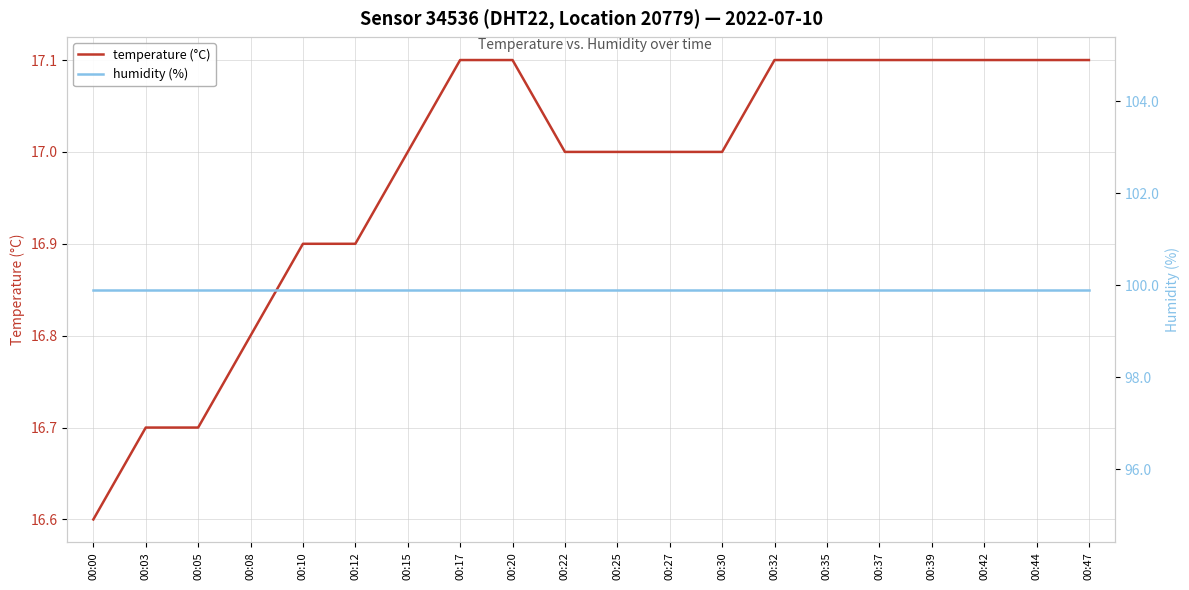

What is the maximum value for humidity (%)?

99.9